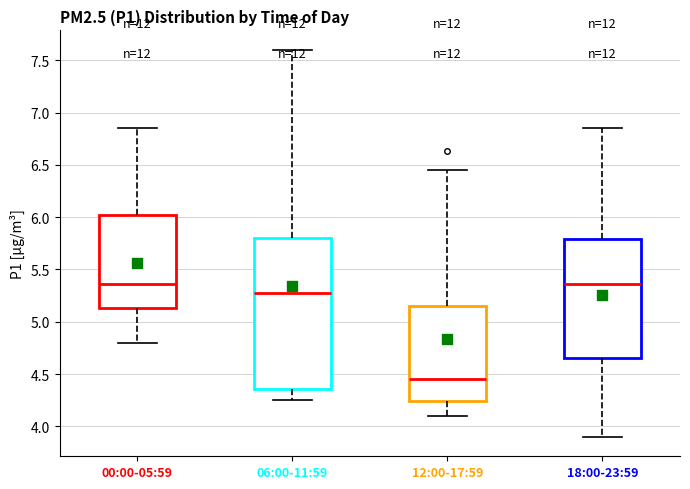

Where is the upper edge of the box for 06:00-11:59 on the y-axis? The values are not printed on the chart, so give them approximately, as read against the axis.

5.80